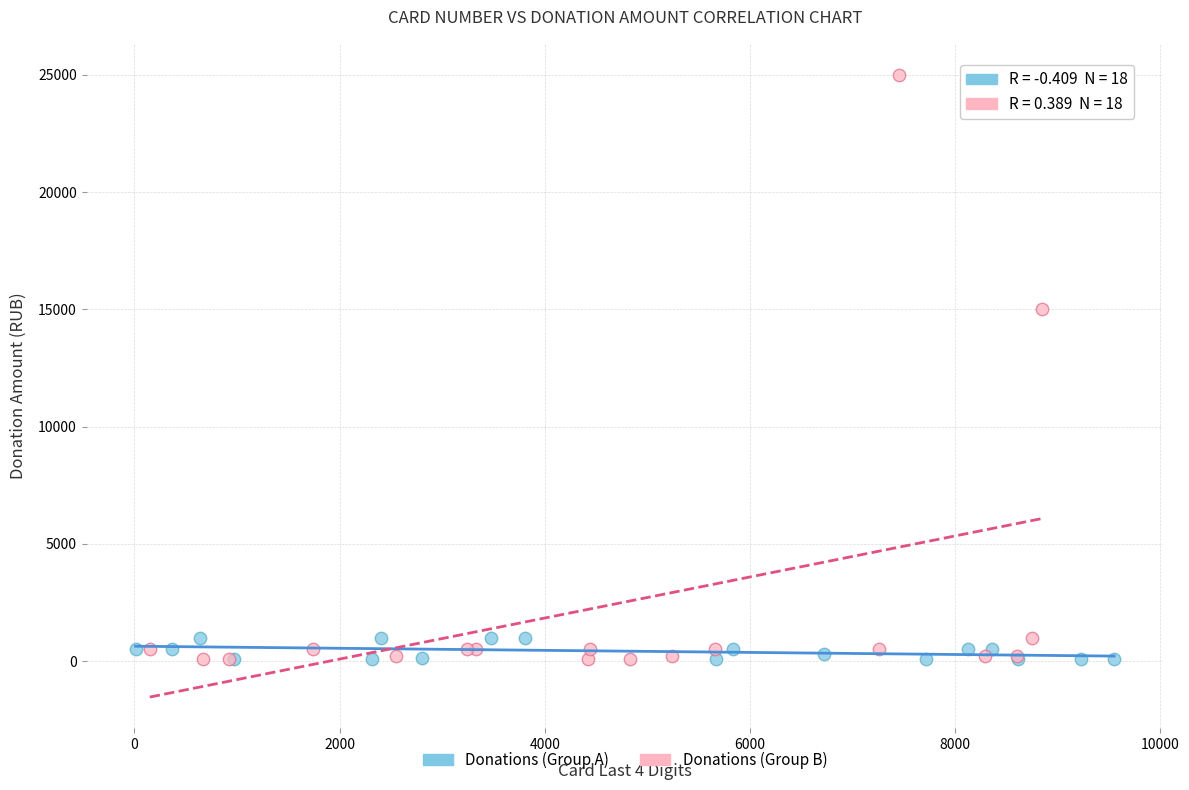

Which series reaches the maximum Y coordinate?

Donations (Group B)